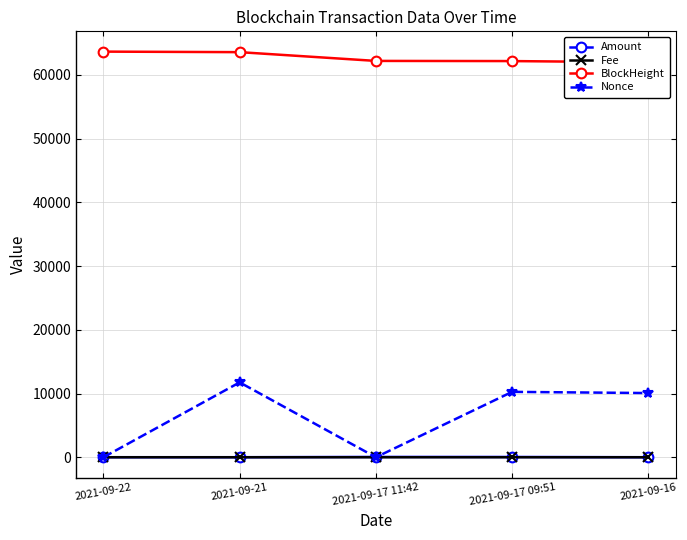

After their last crossing, which series has the higher values: Nonce or Amount?

Nonce